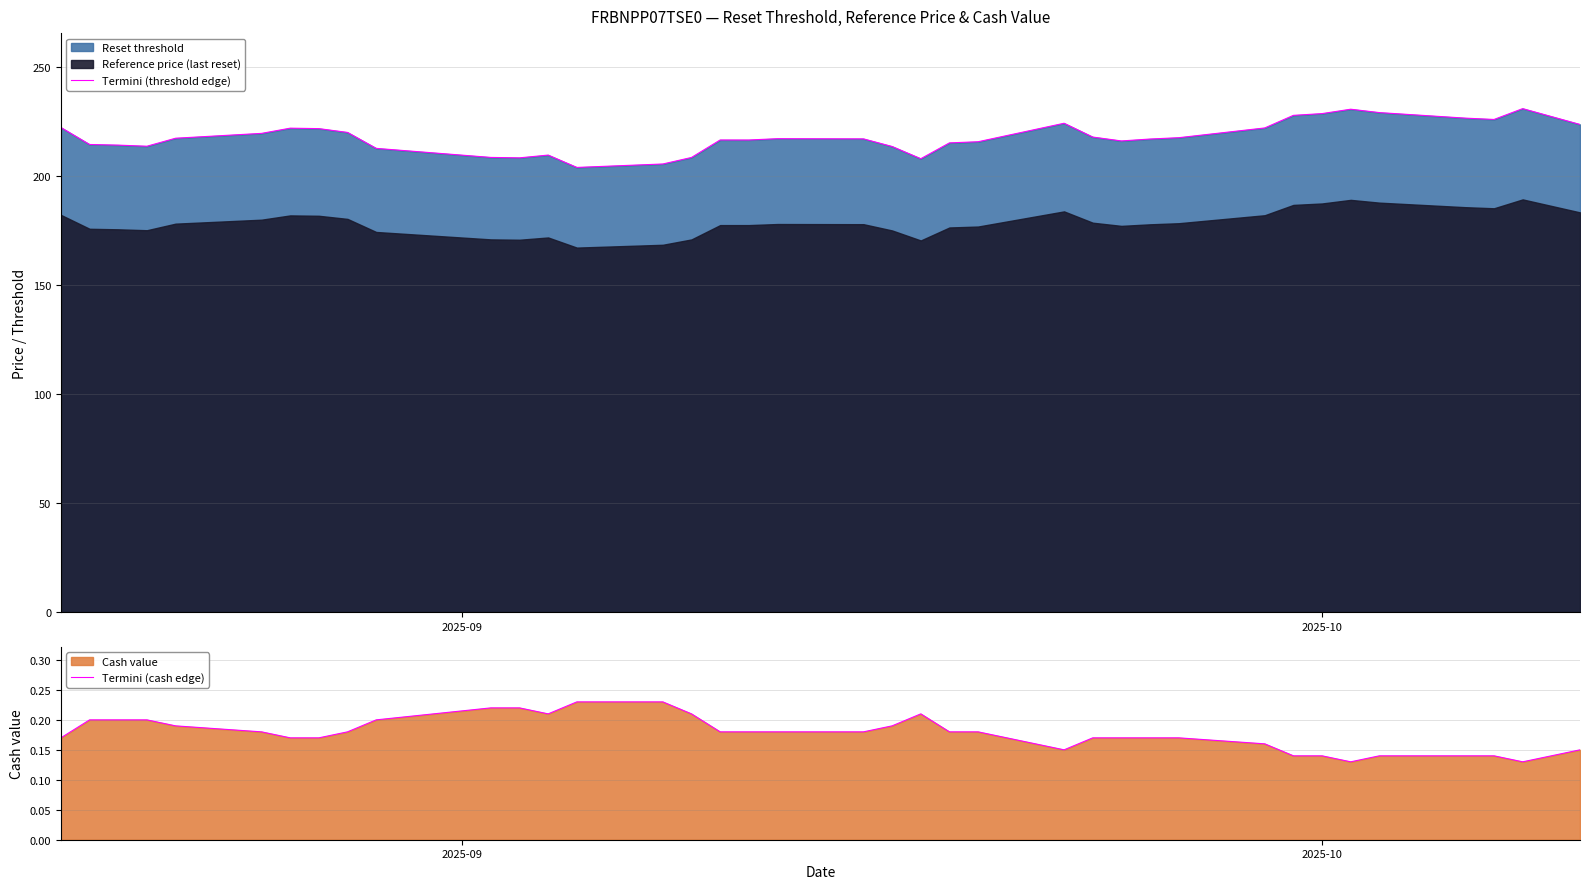

What is the highest value of the Termini (threshold edge) series?

230.7